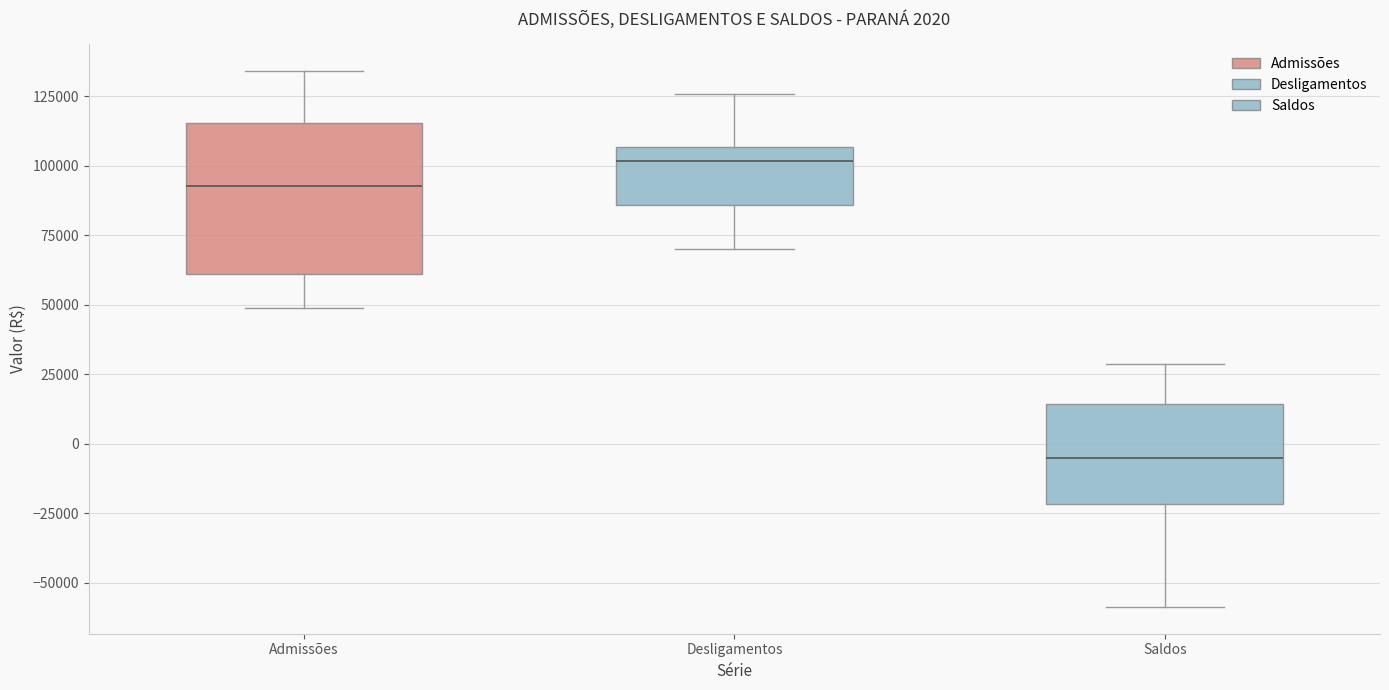

Which box has the highest median line?

Desligamentos